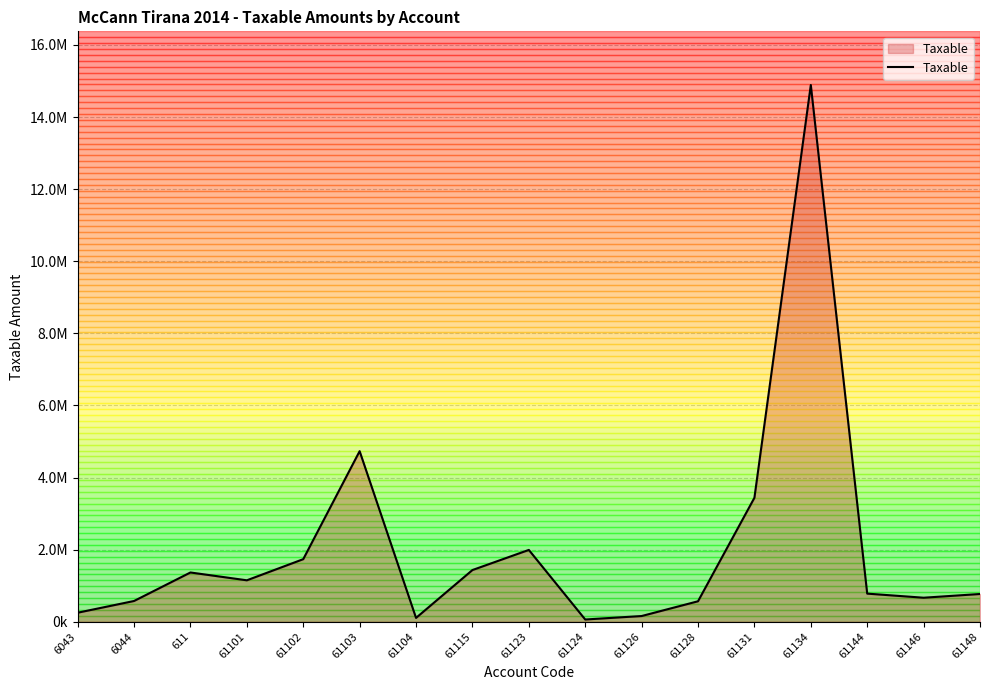

Reading left to right, extract all data points from this chart.

6043=250227.1	6044=575296.9	611=1366068.5	61101=1149043.7	61102=1735151.5	61103=4731146.9	61104=105900.0	61115=1433753.2	61123=1991862.2	61124=61813.2	61126=157990.0	61128=567460.5	61131=3437988.5	61134=14887859.8	61144=779642.1	61146=666085.5	61148=769080.9